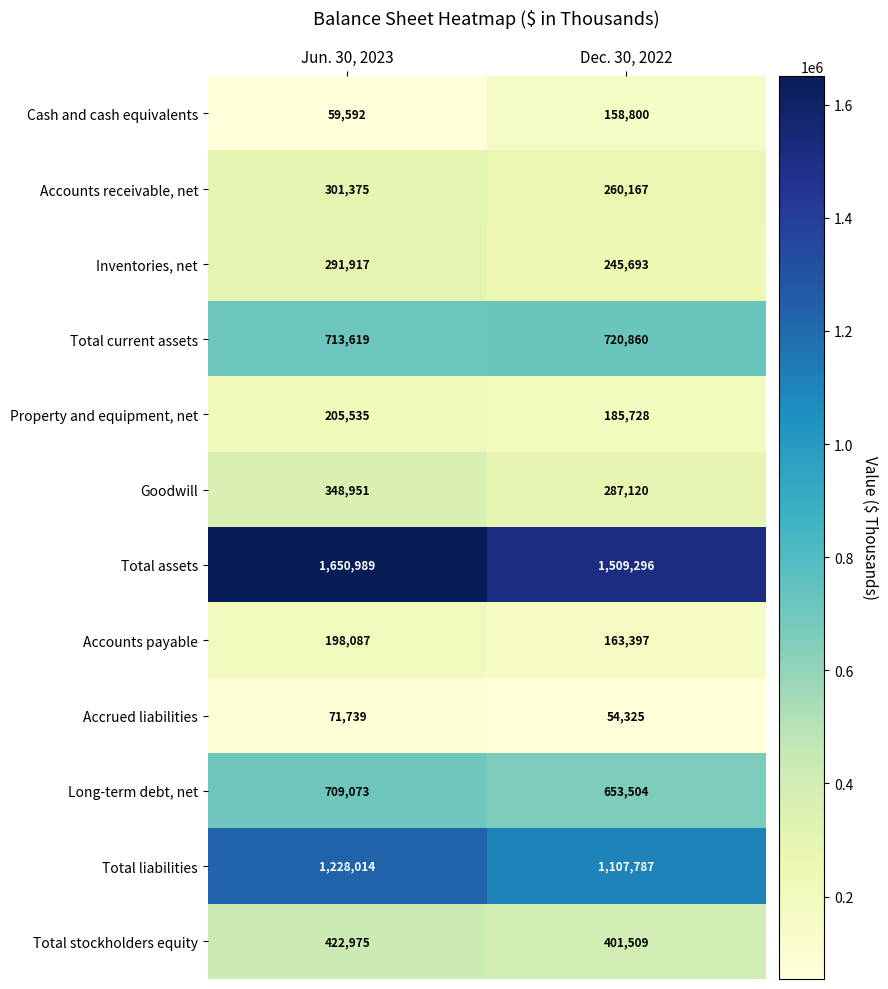

Reading left to right, what are all the values shown in this chart?

Cash and cash equivalents: Jun. 30, 2023=59592	Dec. 30, 2022=158800
Accounts receivable, net: Jun. 30, 2023=301375	Dec. 30, 2022=260167
Inventories, net: Jun. 30, 2023=291917	Dec. 30, 2022=245693
Total current assets: Jun. 30, 2023=713619	Dec. 30, 2022=720860
Property and equipment, net: Jun. 30, 2023=205535	Dec. 30, 2022=185728
Goodwill: Jun. 30, 2023=348951	Dec. 30, 2022=287120
Total assets: Jun. 30, 2023=1650989	Dec. 30, 2022=1509296
Accounts payable: Jun. 30, 2023=198087	Dec. 30, 2022=163397
Accrued liabilities: Jun. 30, 2023=71739	Dec. 30, 2022=54325
Long-term debt, net: Jun. 30, 2023=709073	Dec. 30, 2022=653504
Total liabilities: Jun. 30, 2023=1228014	Dec. 30, 2022=1107787
Total stockholders equity: Jun. 30, 2023=422975	Dec. 30, 2022=401509